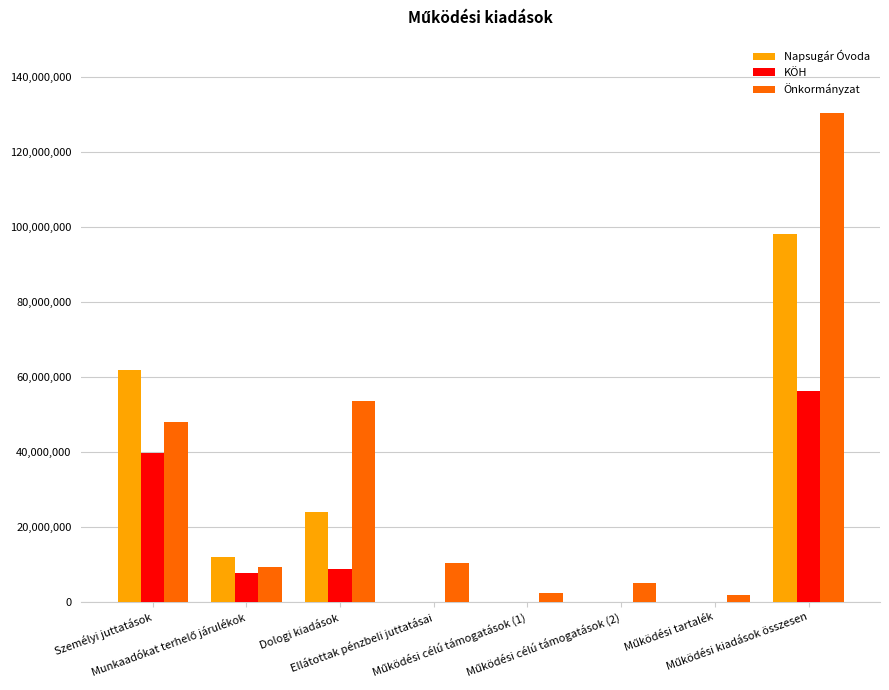

Which series has the largest total across all categories?

Önkormányzat